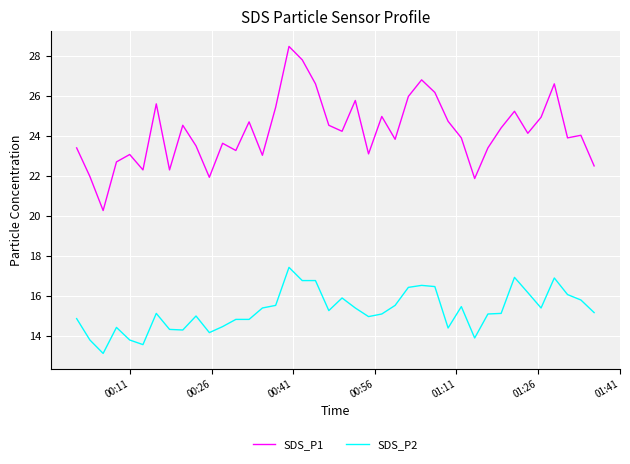

What is the difference between the maximum and second lowest values in the SDS_P2 series?

3.9